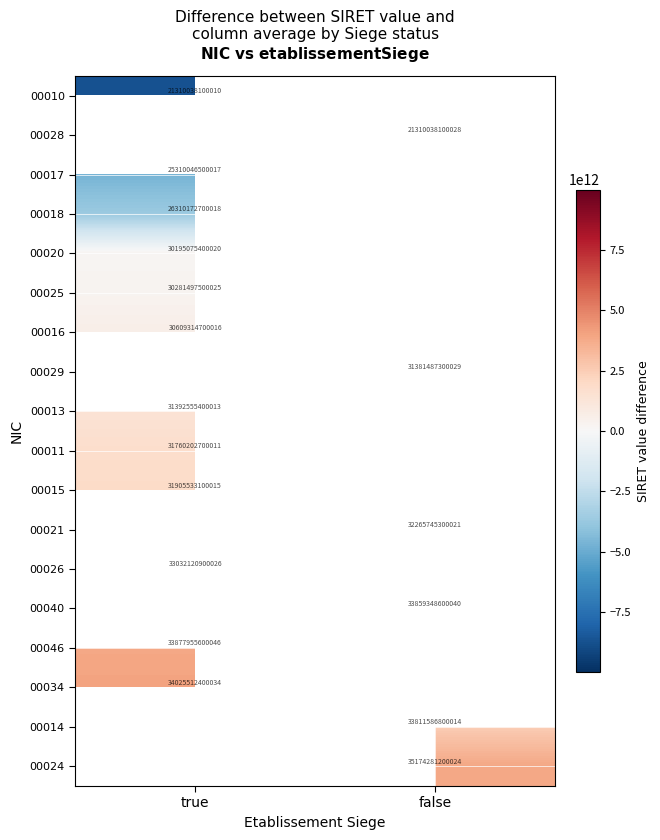

Between false and true, which is larger?

true